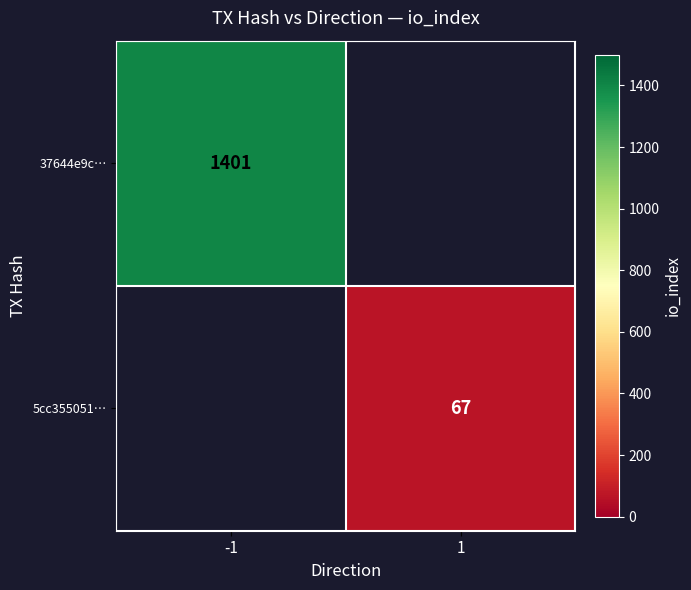

The 5cc355051… series shows 97 at 1. True or false?

False